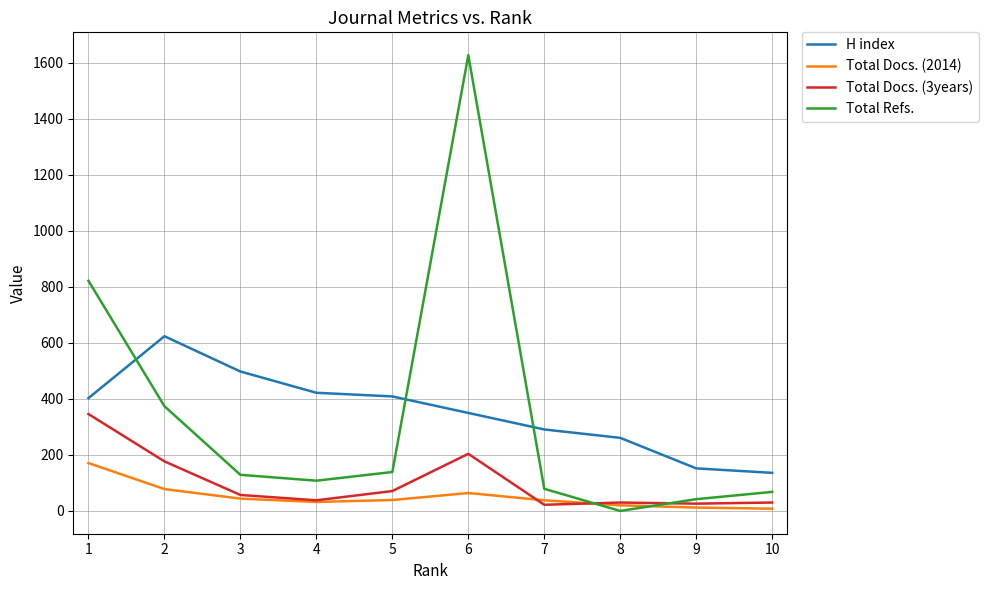

True or false: Total Docs. (3years) and H index intersect in this chart.

False